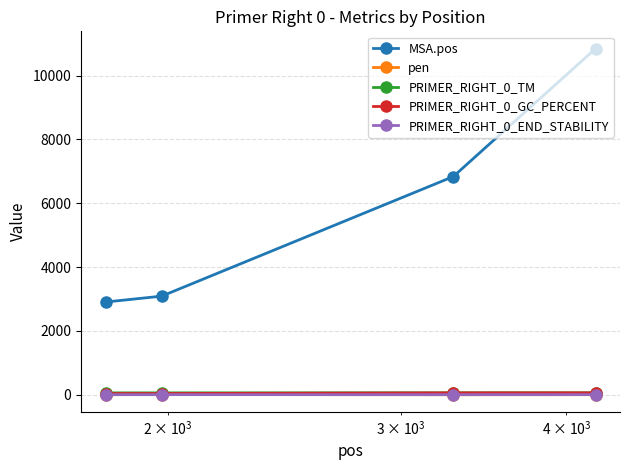

True or false: PRIMER_RIGHT_0_END_STABILITY and PRIMER_RIGHT_0_GC_PERCENT intersect in this chart.

False